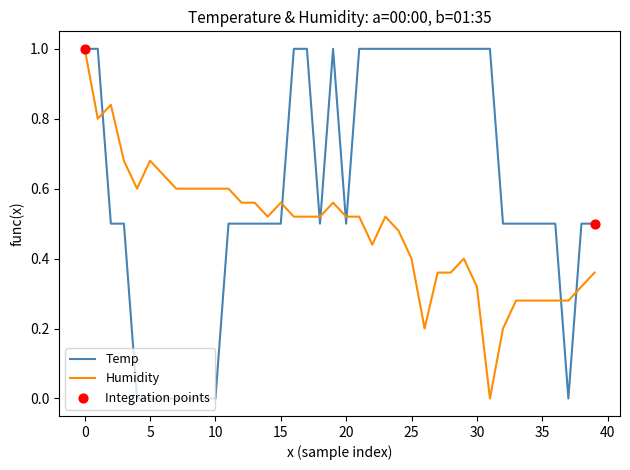

At how many categories does at least one series exceed 0?

40